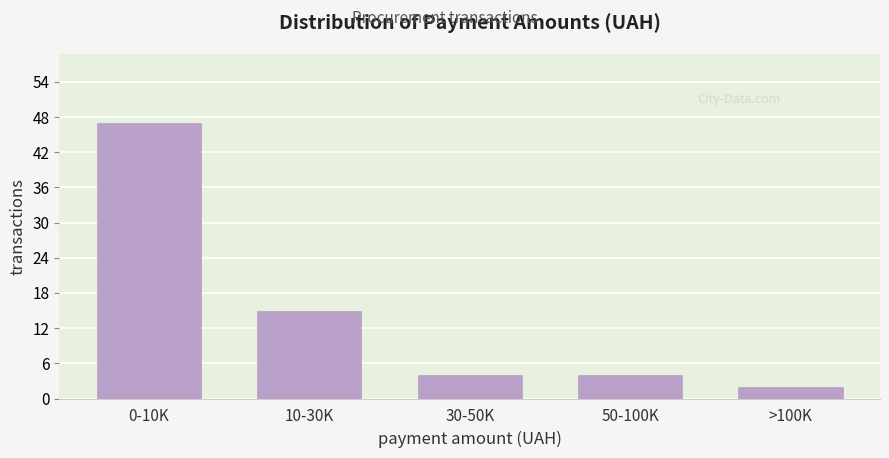

Reading left to right, what are all the values shown in this chart?

0-10K=47	10-30K=15	30-50K=4	50-100K=4	>100K=2